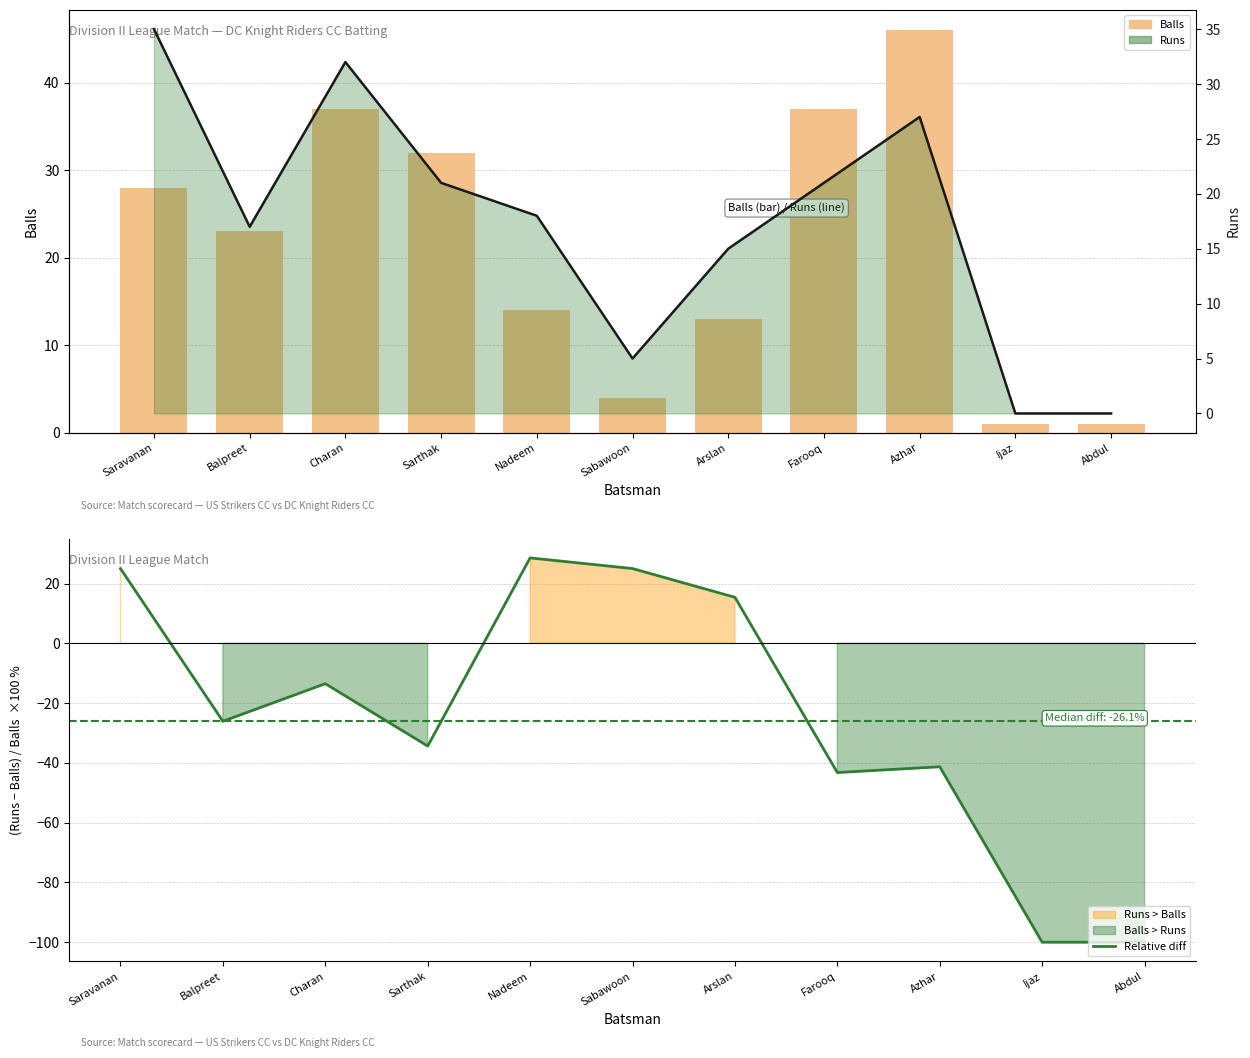

Reading right to left, what are all the values shown in this chart?

Balls: Abdul=1.0	Ijaz=1.0	Azhar=46.0	Farooq=37.0	Arslan=13.0	Sabawoon=4.0	Nadeem=14.0	Sarthak=32.0	Charan=37.0	Balpreet=23.0	Saravanan=28.0
Relative diff: Abdul=-100.0	Ijaz=-100.0	Azhar=-41.3	Farooq=-43.2	Arslan=15.4	Sabawoon=25.0	Nadeem=28.6	Sarthak=-34.4	Charan=-13.5	Balpreet=-26.1	Saravanan=25.0
Runs: Abdul=0.0	Ijaz=0.0	Azhar=27.0	Farooq=21.0	Arslan=15.0	Sabawoon=5.0	Nadeem=18.0	Sarthak=21.0	Charan=32.0	Balpreet=17.0	Saravanan=35.0